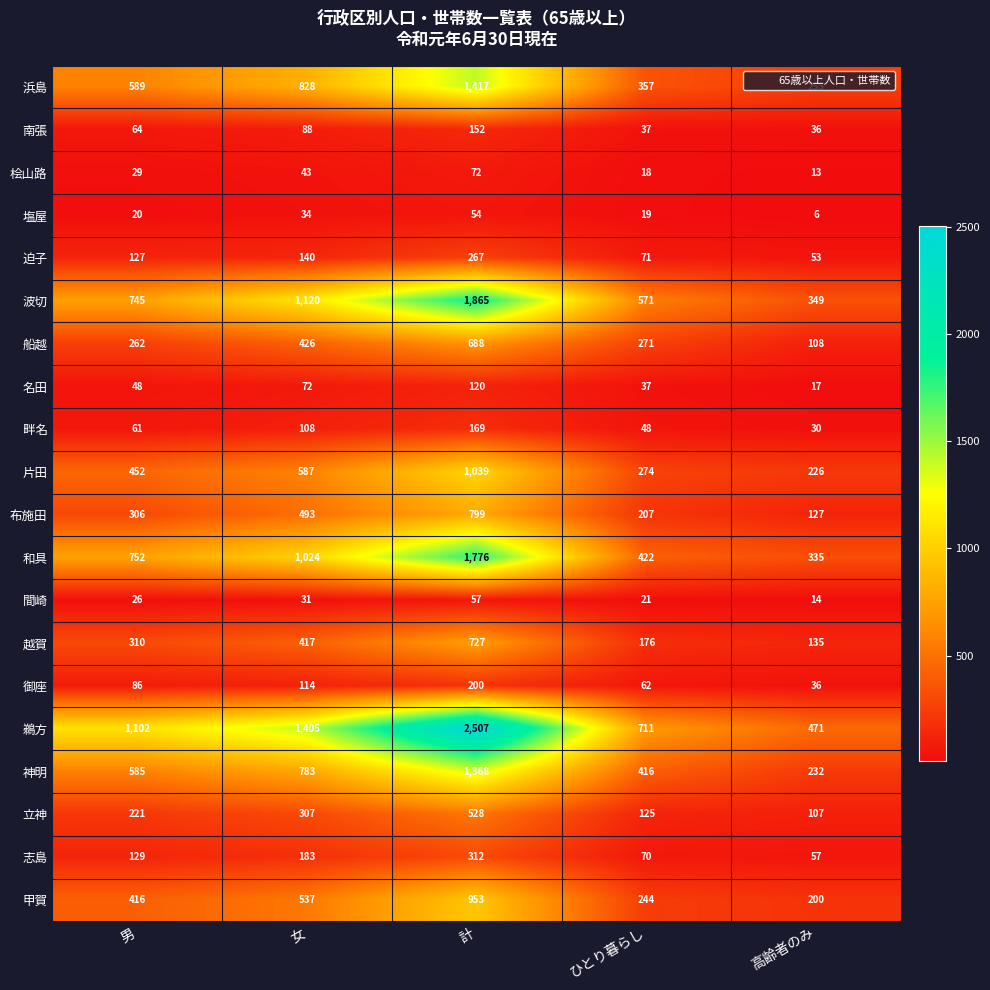

At how many categories does at least one series exceed 1788?

1